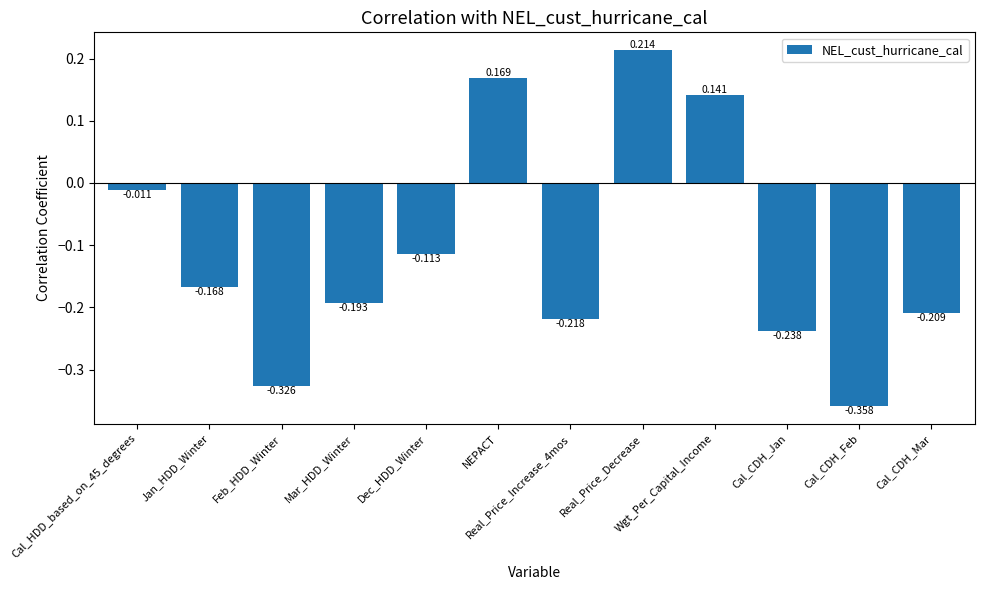

How many bars are there in total?

12